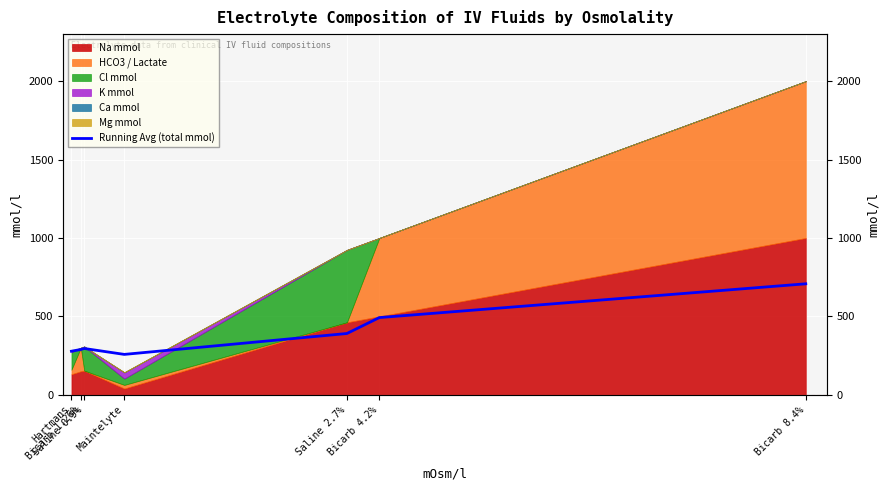

Which label corresponds to the smallest value in the chart?

Maintelyte